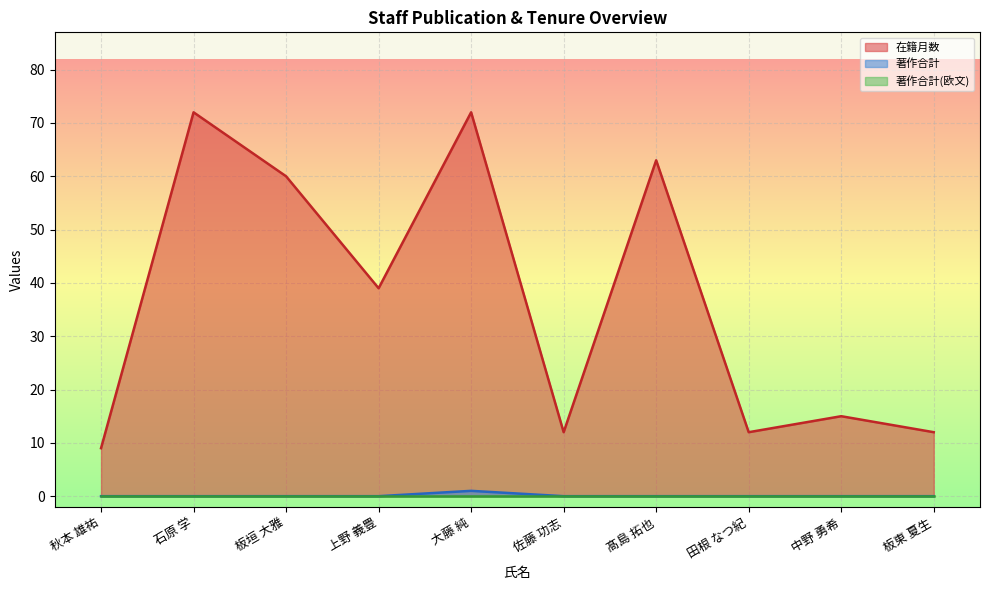

True or false: 在籍月数 and 著作合計 cross at least once.

False